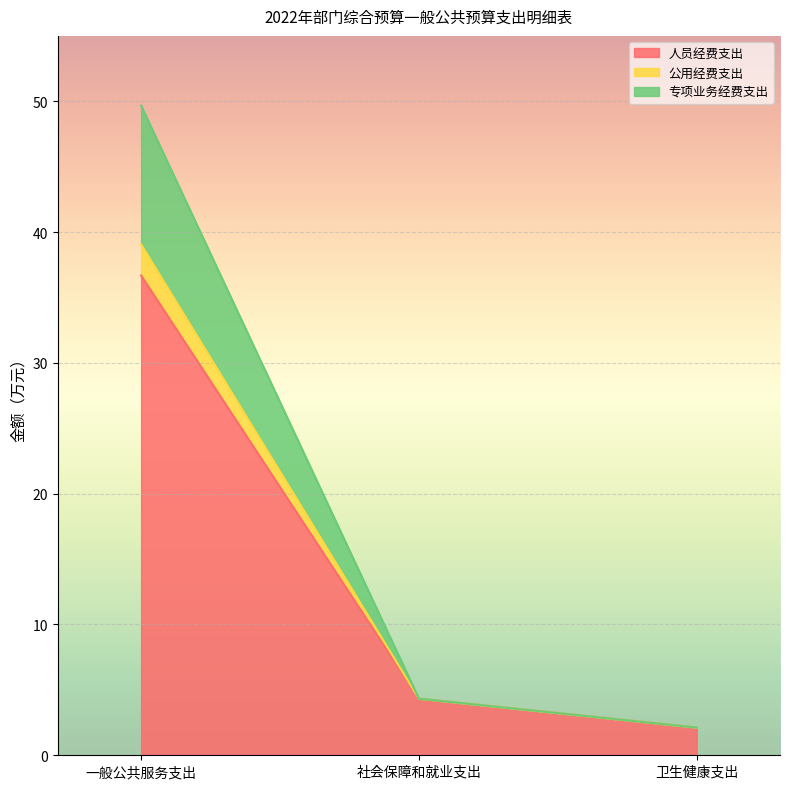

At which label does 人员经费支出 reach its minimum?

卫生健康支出